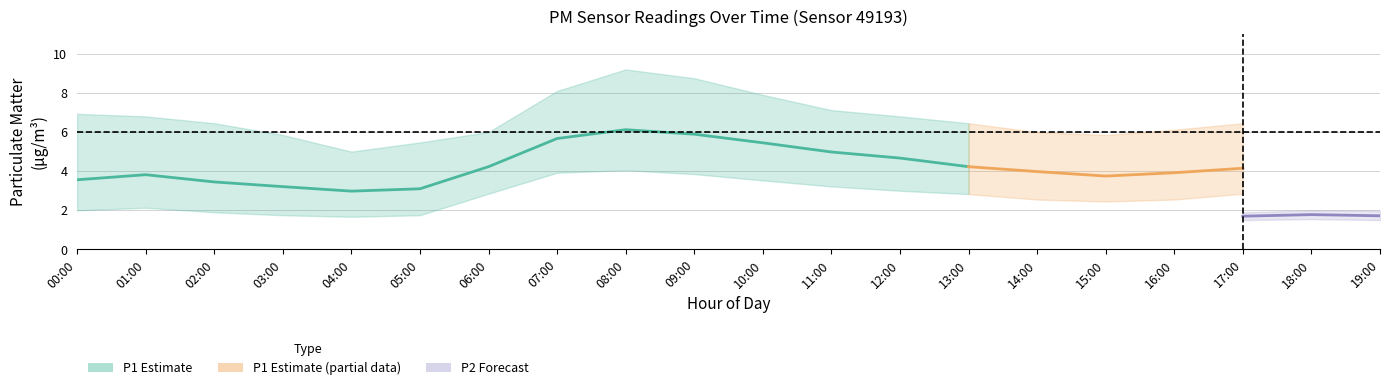

What position from the left is 19:00?

20